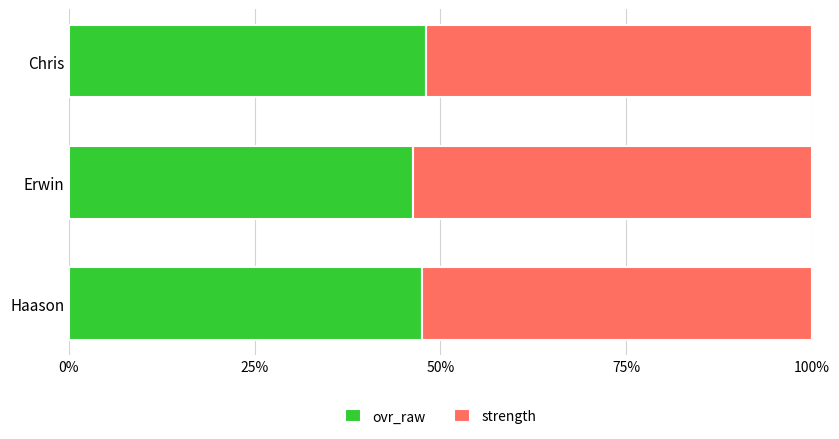

What is the total value across all series at Haason?

100.0